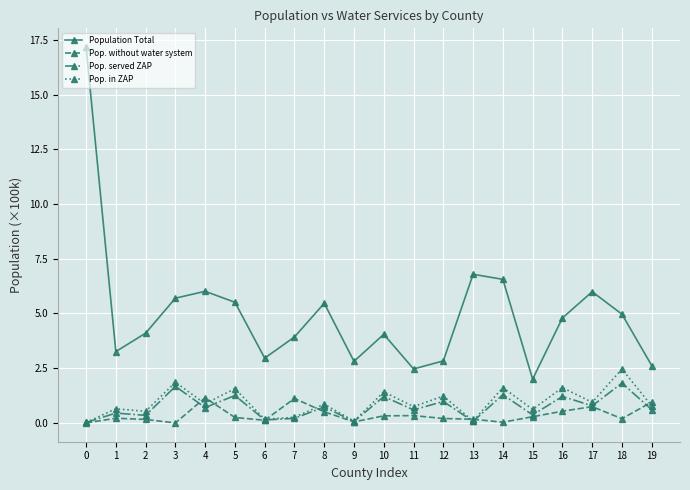

What is the total value across all series at 8?

7.6